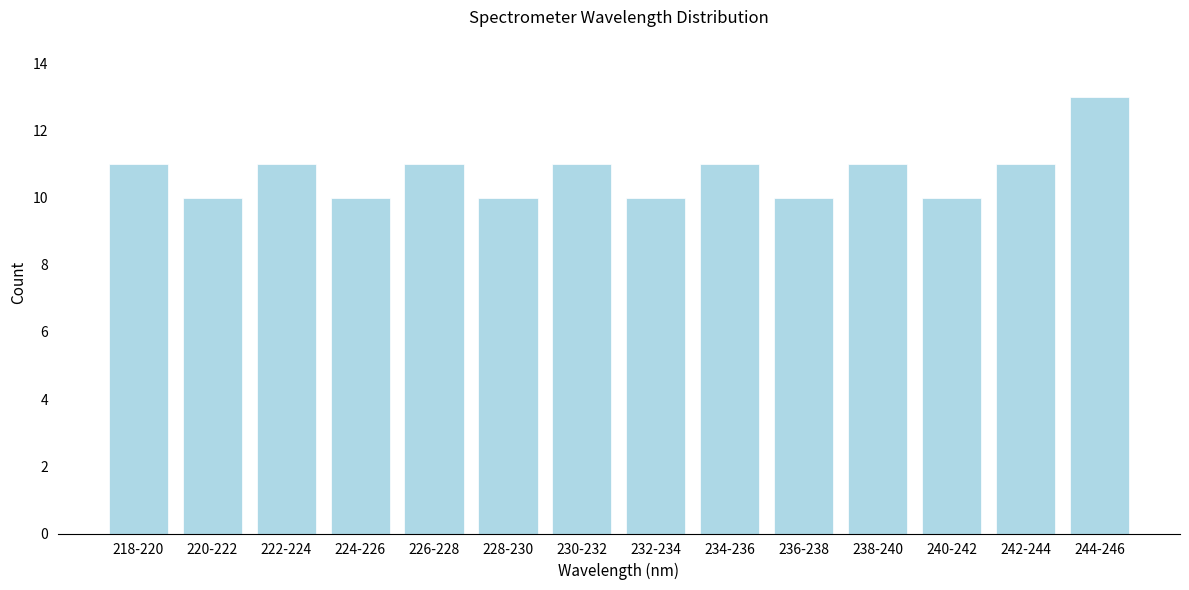

Reading right to left, transcribe all the data shown in this chart.

244-246=13	242-244=11	240-242=10	238-240=11	236-238=10	234-236=11	232-234=10	230-232=11	228-230=10	226-228=11	224-226=10	222-224=11	220-222=10	218-220=11